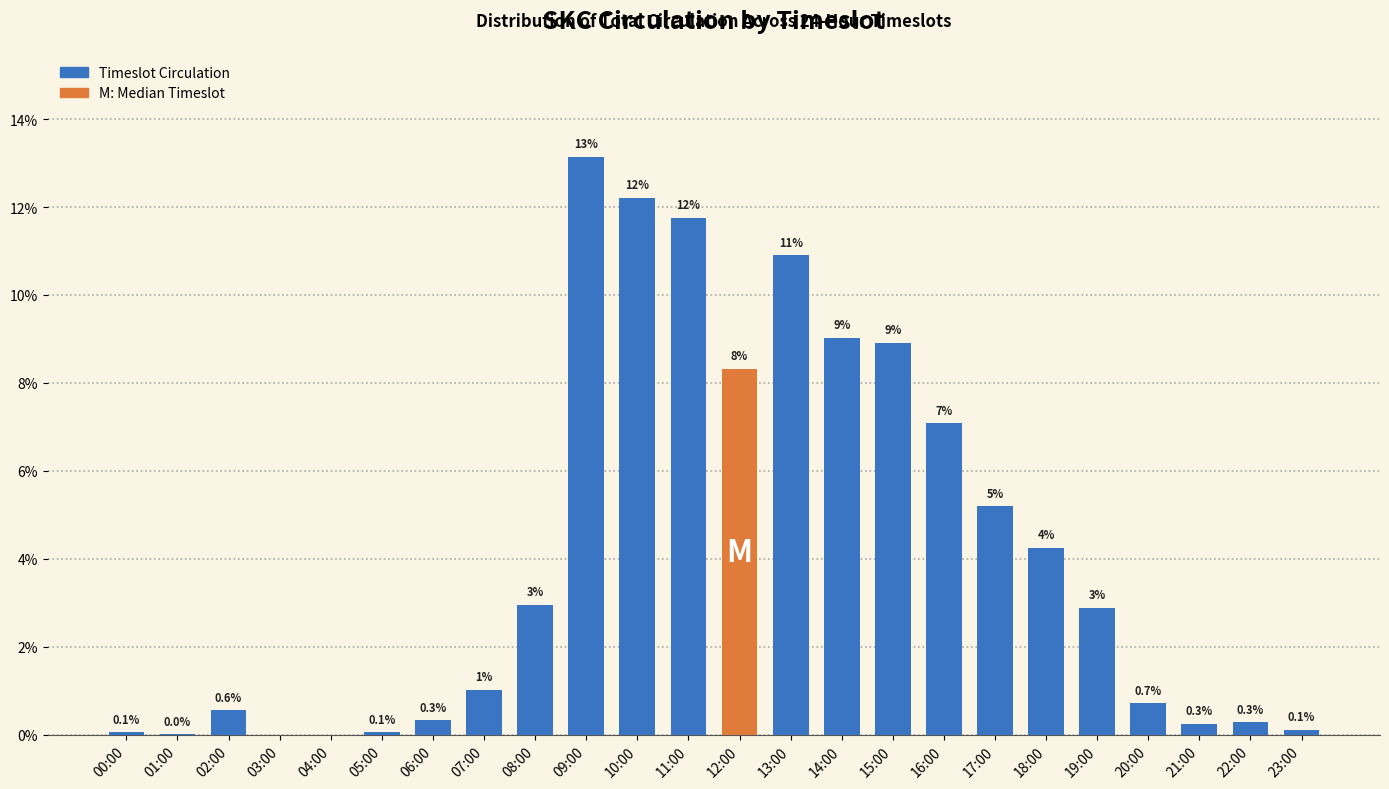

What is the greatest value displayed?

13.1